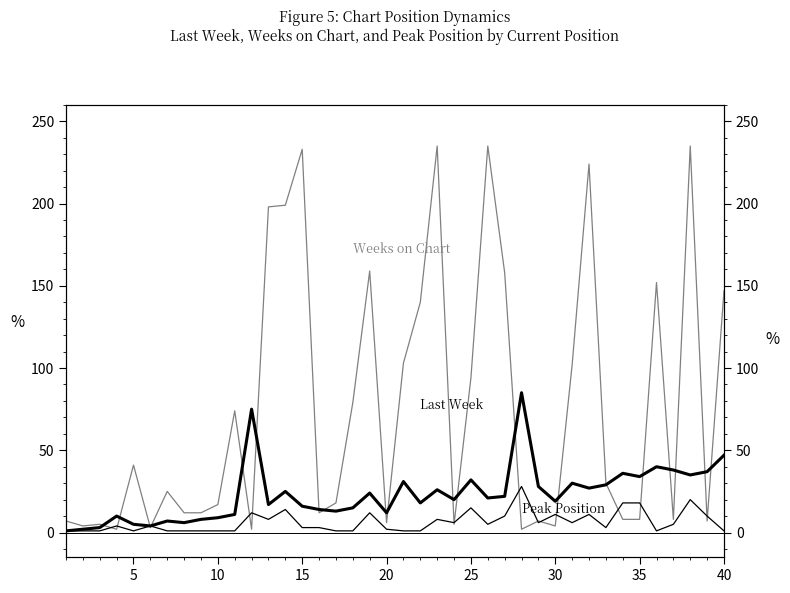

How many data points in Weeks on Chart are above 25?

19